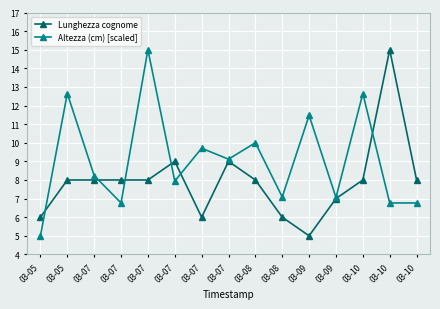

Which series has the largest range (max minus min)?

Lunghezza cognome